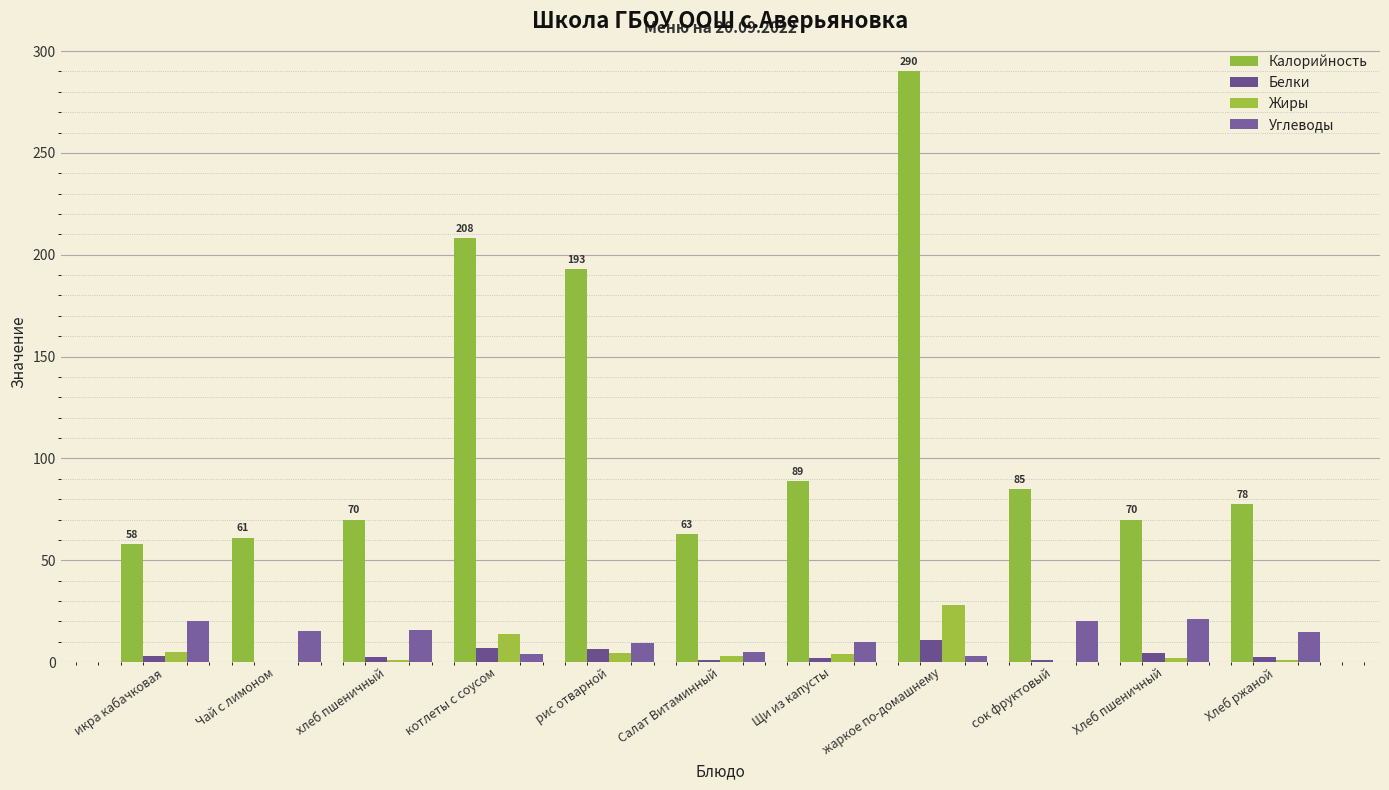

Reading right to left, what are all the values shown in this chart?

Калорийность: Хлеб ржаной=77.7	Хлеб пшеничный=70.0	сок фруктовый=85.0	жаркое по-домашнему=290.0	Щи из капусты=89.0	Салат Витаминный=63.0	рис отварной=193.0	котлеты с соусом=208.0	хлеб пшеничный=70.0	Чай с лимоном=61.1	икра кабачковая=58.0
Белки: Хлеб ржаной=2.5	Хлеб пшеничный=4.3	сок фруктовый=1.0	жаркое по-домашнему=10.6	Щи из капусты=1.9	Салат Витаминный=1.0	рис отварной=6.4	котлеты с соусом=7.0	хлеб пшеничный=2.3	Чай с лимоном=0.2	икра кабачковая=3.1
Жиры: Хлеб ржаной=1.0	Хлеб пшеничный=1.8	сок фруктовый=0.0	жаркое по-домашнему=28.2	Щи из капусты=4.0	Салат Витаминный=3.0	рис отварной=4.7	котлеты с соусом=14.0	хлеб пшеничный=0.9	Чай с лимоном=0.1	икра кабачковая=4.8
Углеводы: Хлеб ржаной=14.6	Хлеб пшеничный=21.2	сок фруктовый=20.0	жаркое по-домашнему=2.9	Щи из капусты=9.9	Салат Витаминный=5.1	рис отварной=9.4	котлеты с соусом=4.0	хлеб пшеничный=15.9	Чай с лимоном=15.1	икра кабачковая=20.4